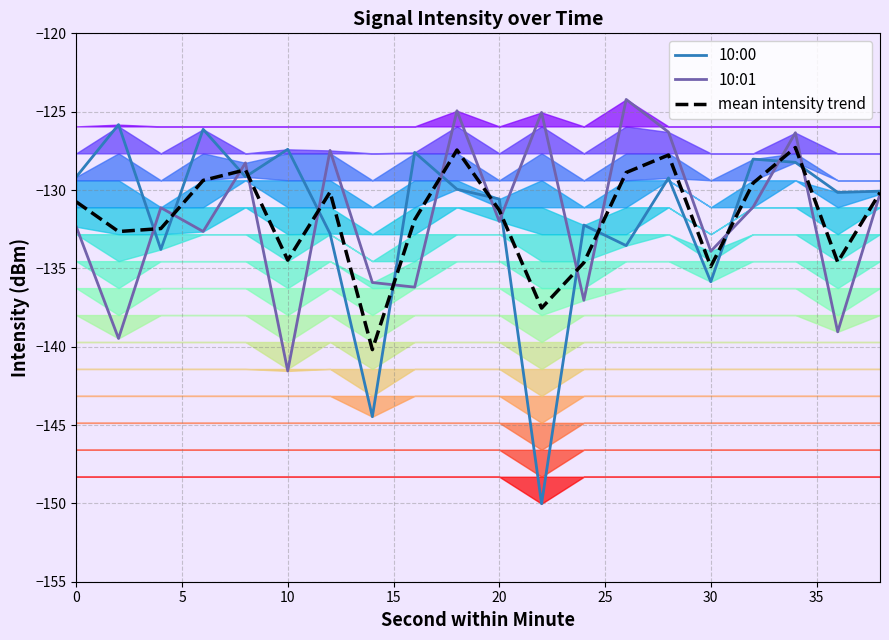

After their last crossing, which series has the higher values: mean intensity trend or 10:01?

mean intensity trend